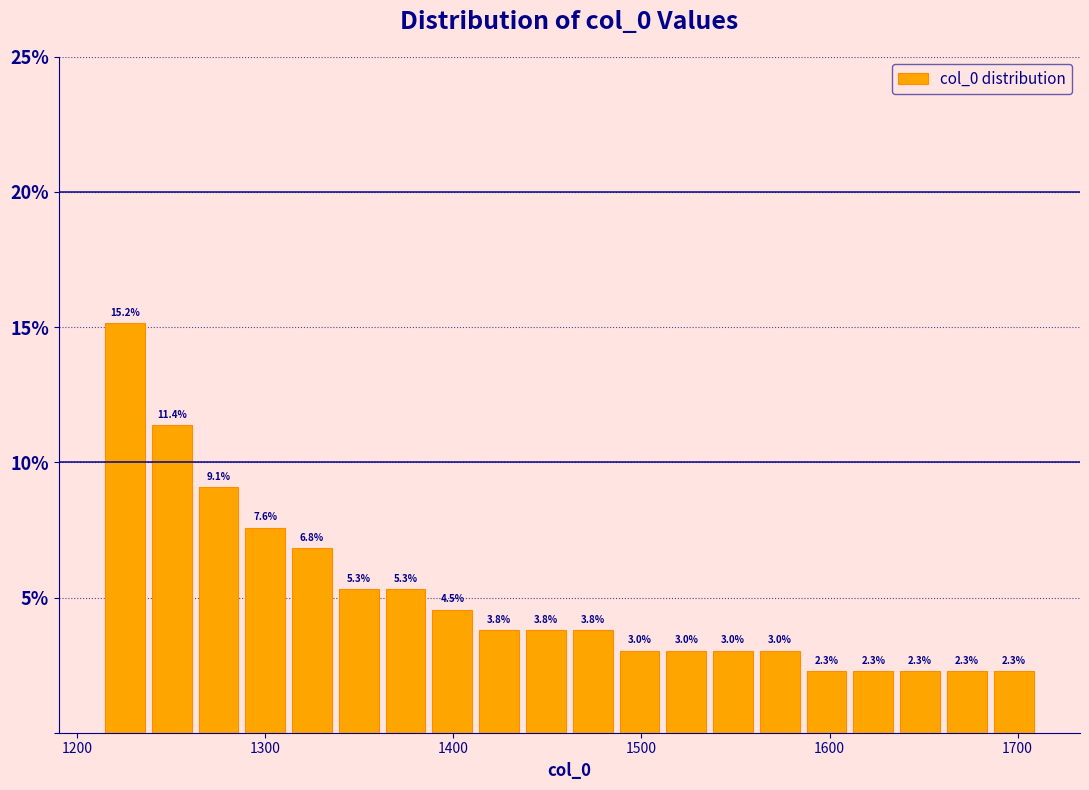

Read against the x-axis, roughly where is the centre of the tallest bar?

1230